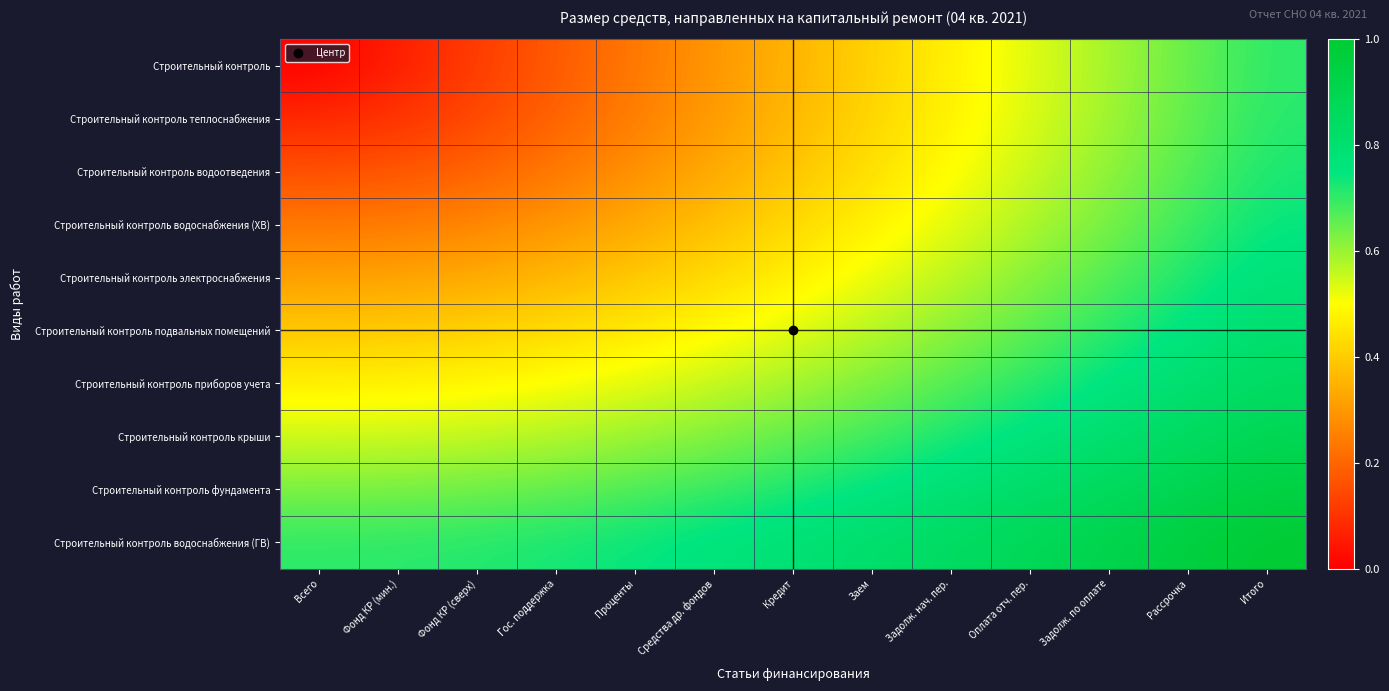

At which category does the chart reach its minimum across all series?

Всего